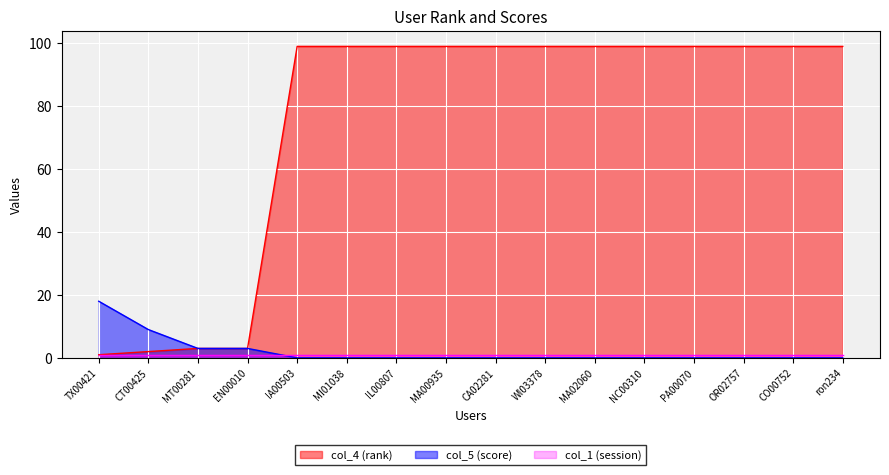

Which category has the highest value in the col_5 (score) series?

TX00421